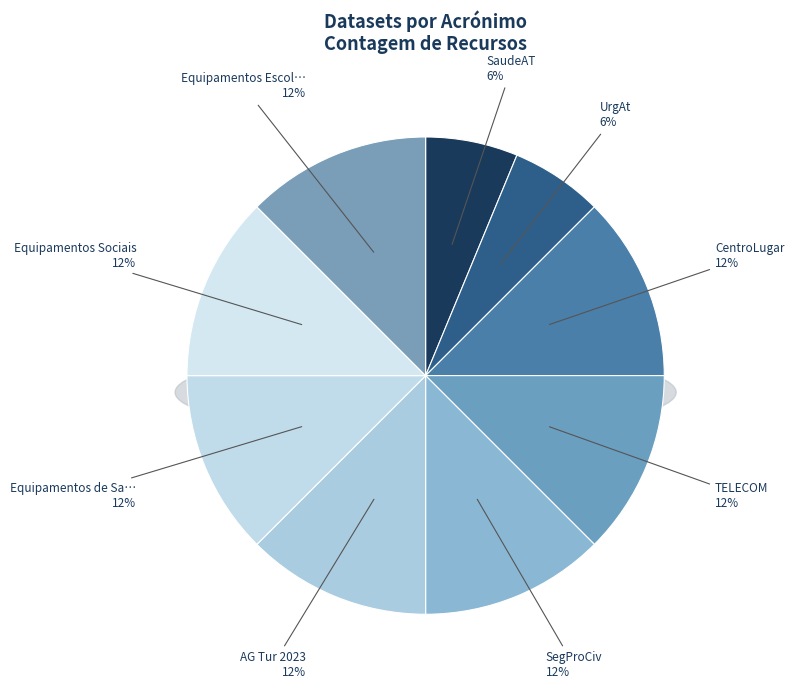

To the nearest percent, what portion does SegProCiv represent?

12%